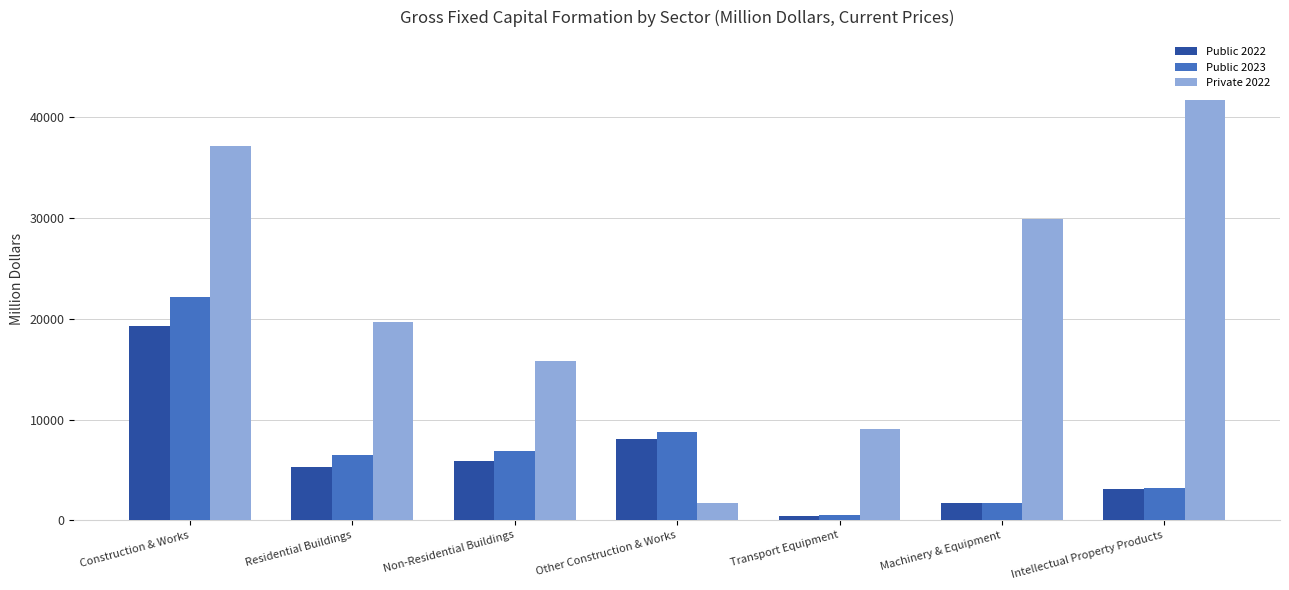

At which category is the sum across all series the highest?

Construction & Works